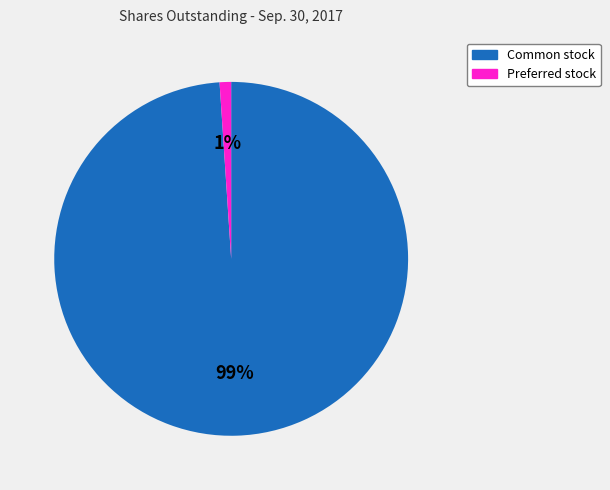

Does any single category account for the majority?

Yes